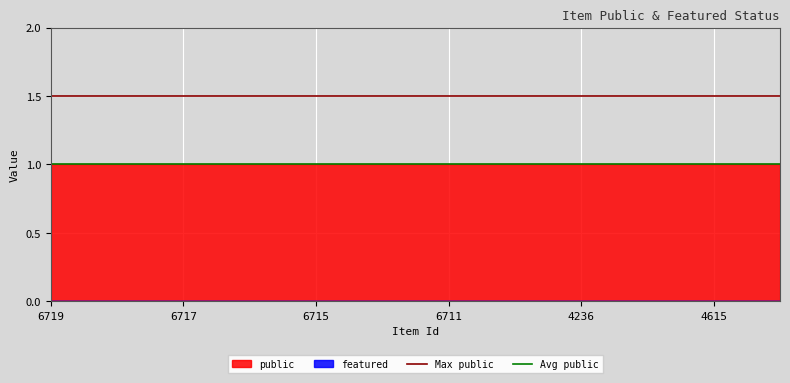

Which series has the largest total across all categories?

public